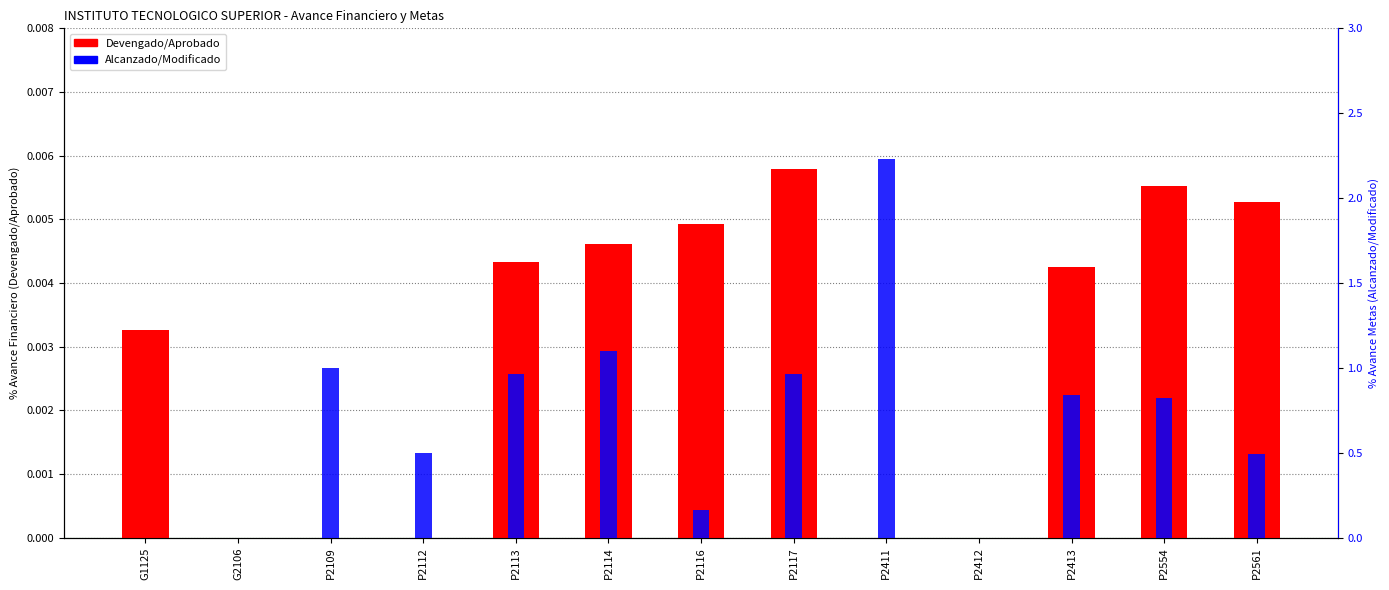

Which series has the largest range (max minus min)?

Alcanzado/Modificado